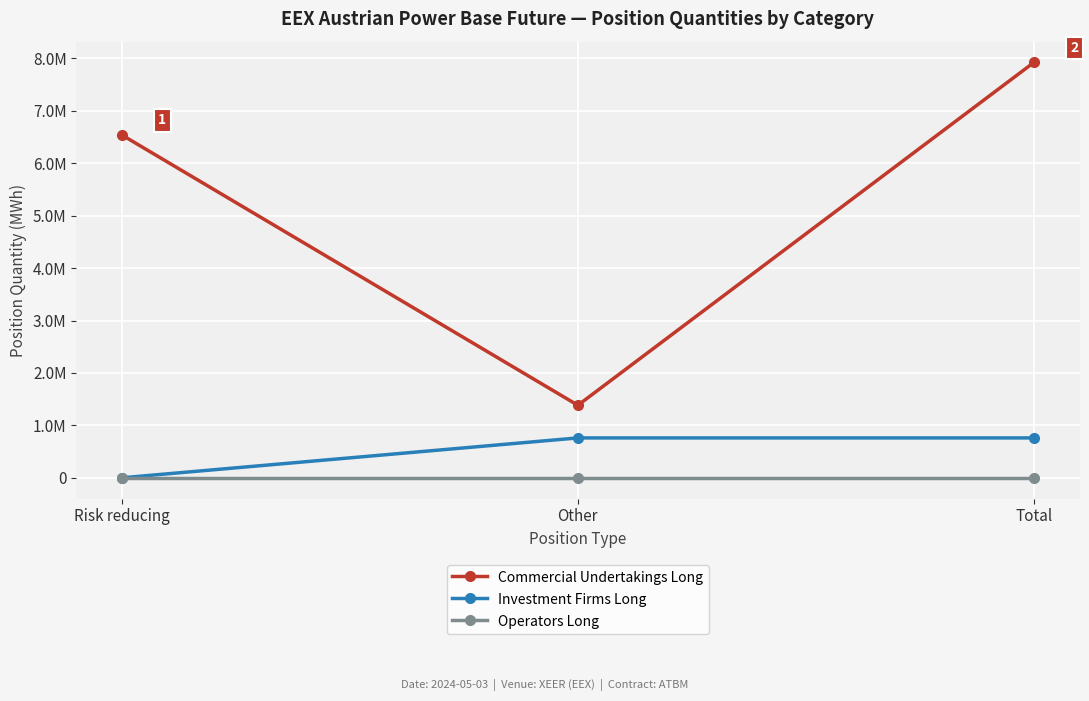

What is the difference between the Investment Firms Long values at Risk reducing and Other?

760819